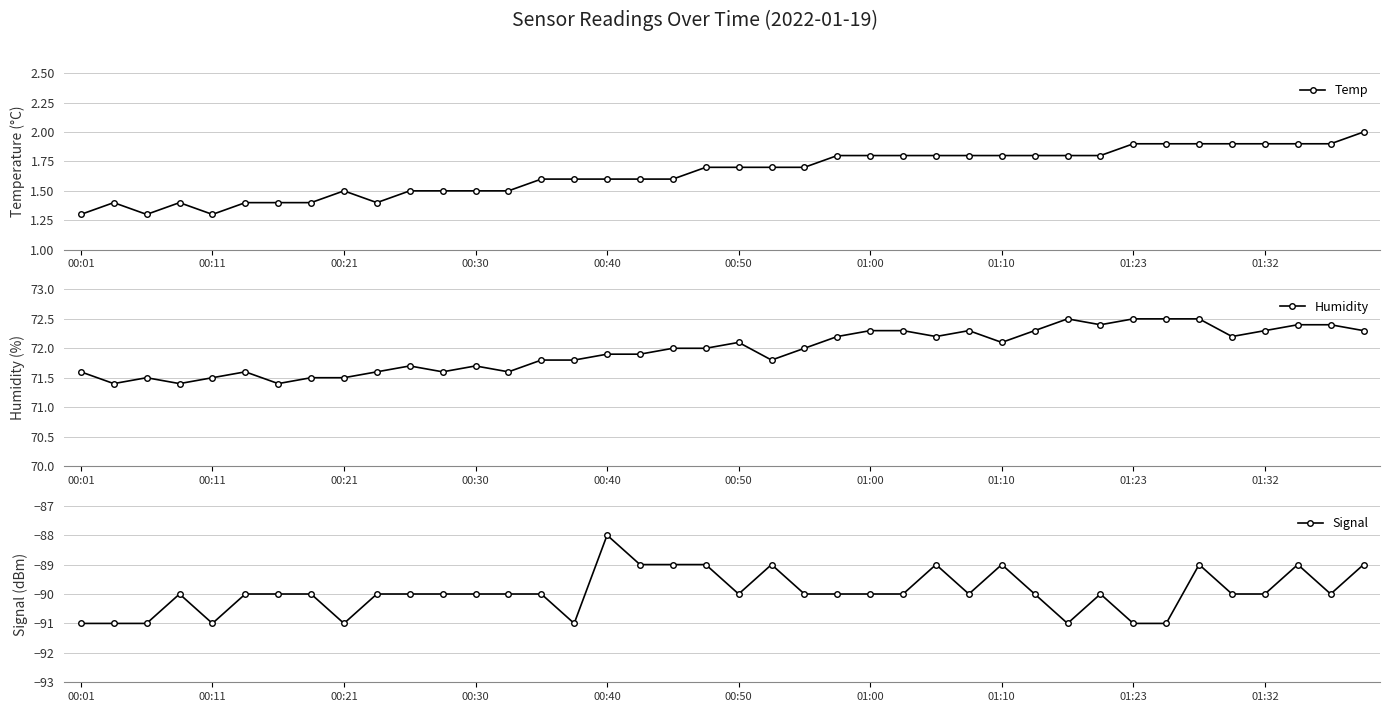

The Humidity series shows 71.5 at 00:11. True or false?

True